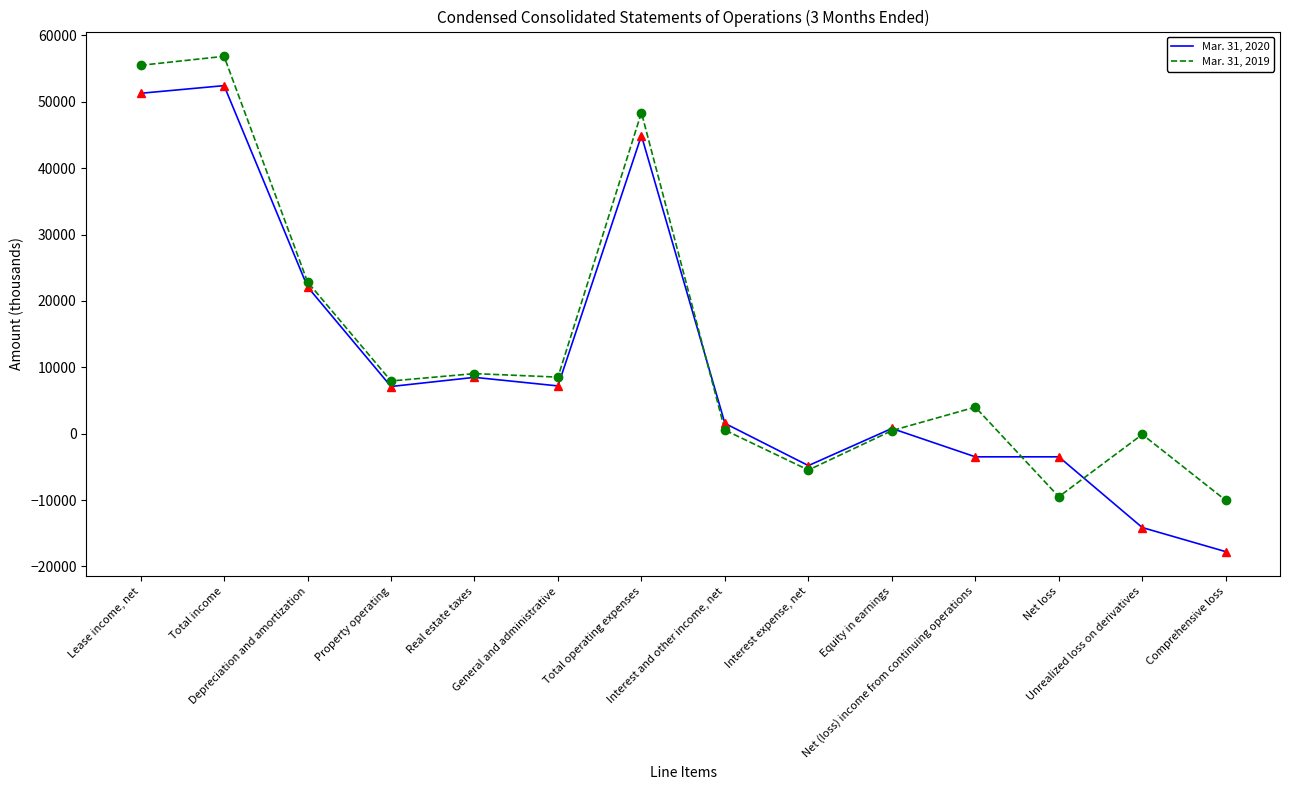

The value of Mar. 31, 2020 at Equity in earnings is 789. True or false?

True